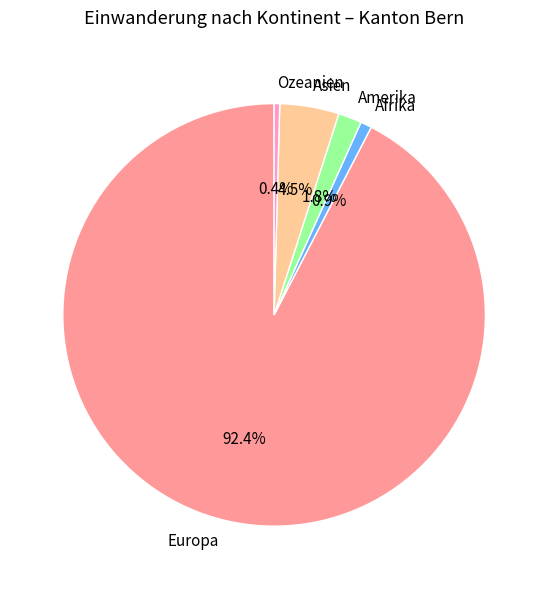

Approximately how many times larger is the value at Ozeanien compared to Asien?

0.1